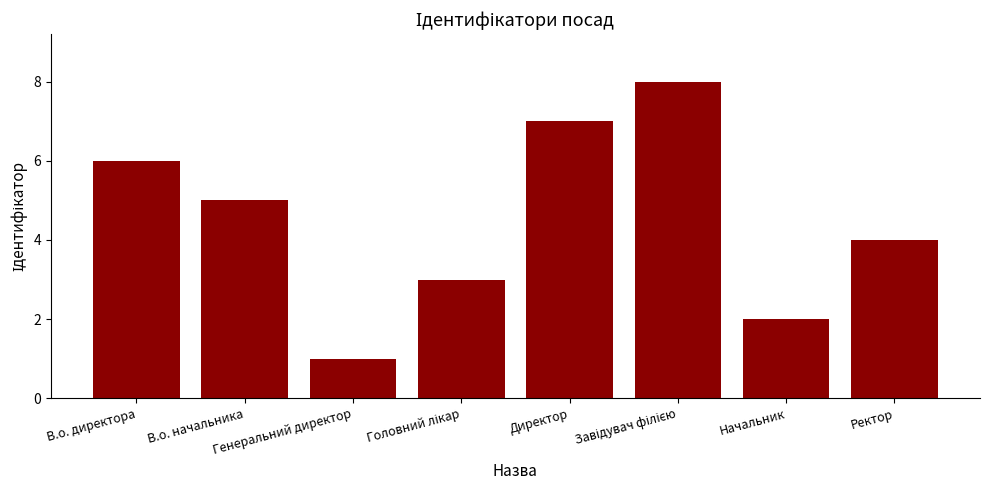

What is the ratio of the value at В.о. начальника to the value at Директор?

0.7